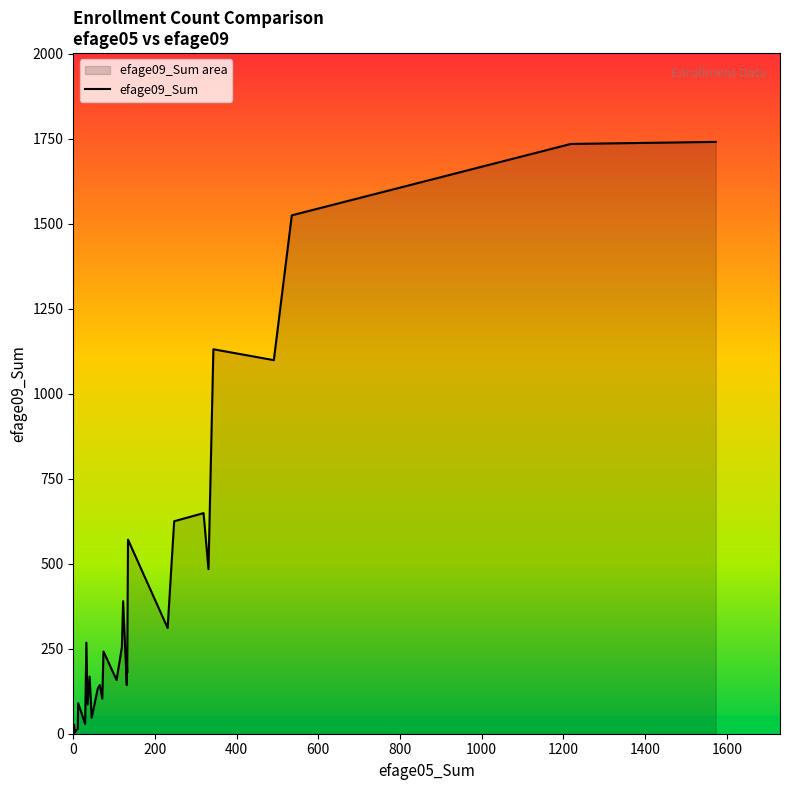

What is the lowest value of the efage09_Sum series?

1